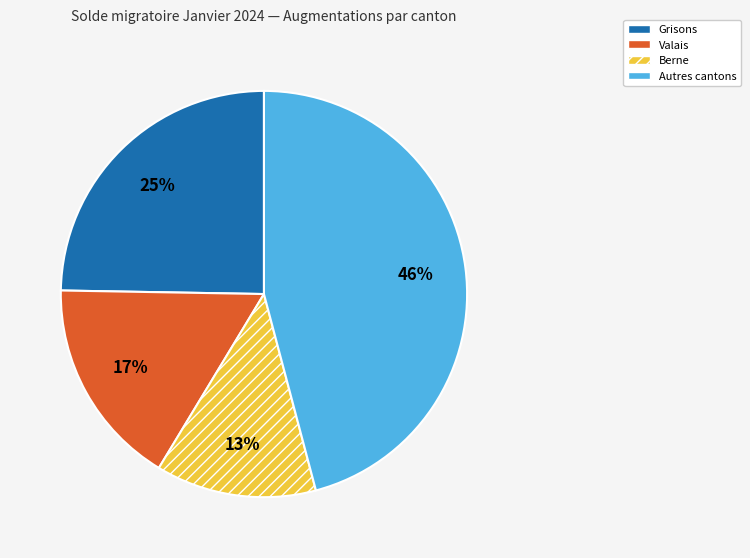

Is there any slice that represents more than half of the pie?

No